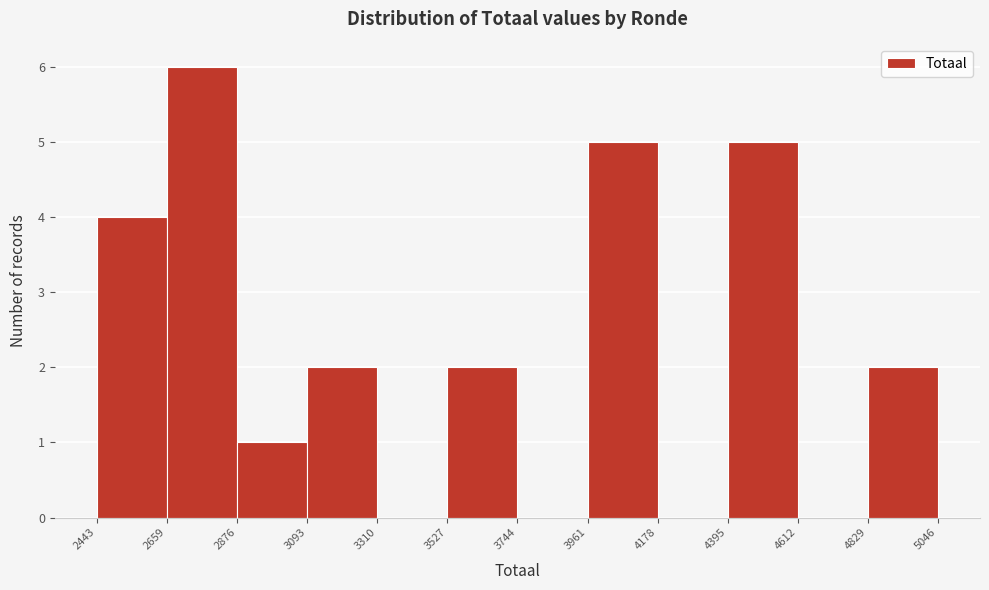

Over which range of the x-axis is the bar tallest?

2659 to 2876